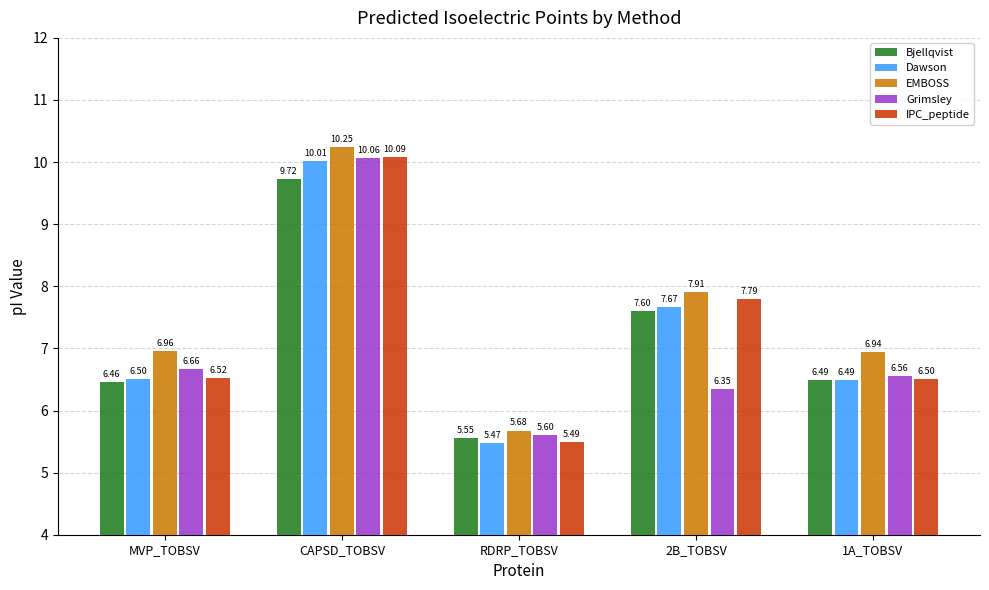

Where is Dawson nearest to the value 7?

MVP_TOBSV